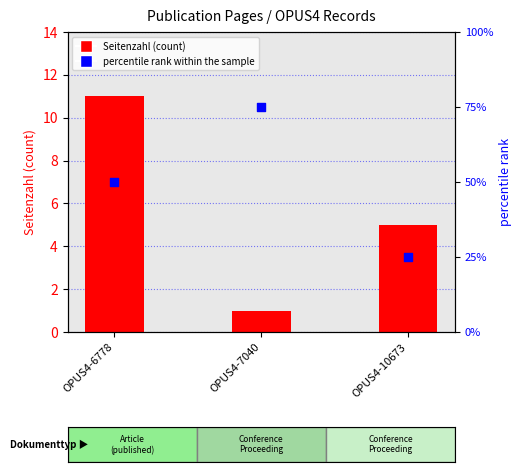

At how many categories does at least one series exceed 70?

1